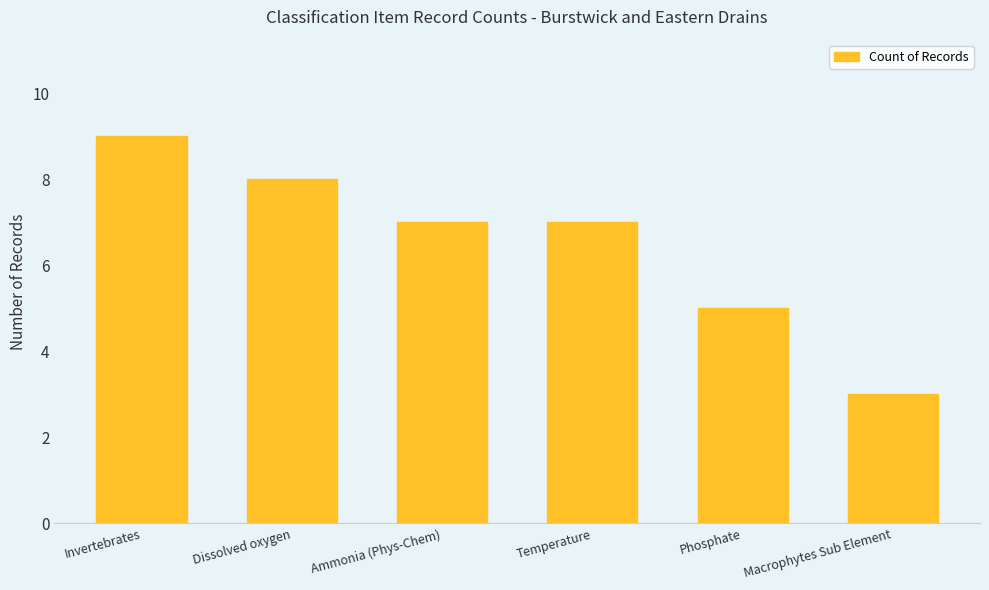

Is it true that the value at Temperature is 10?

False